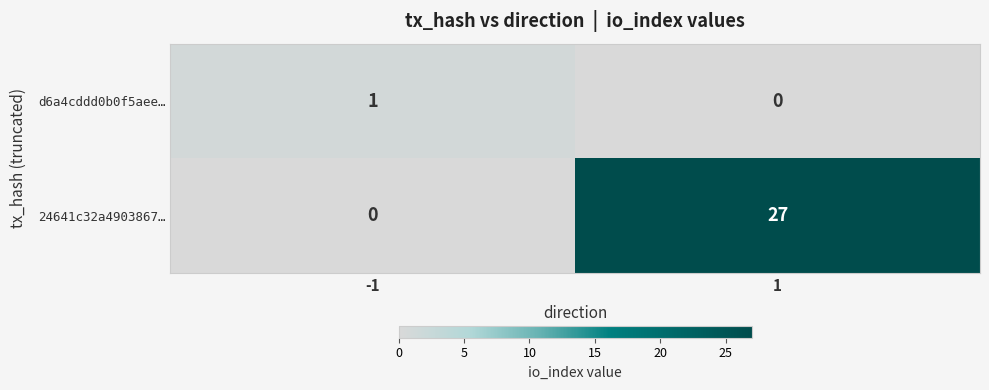

What is the highest value of the 24641c32a4903867… series?

27